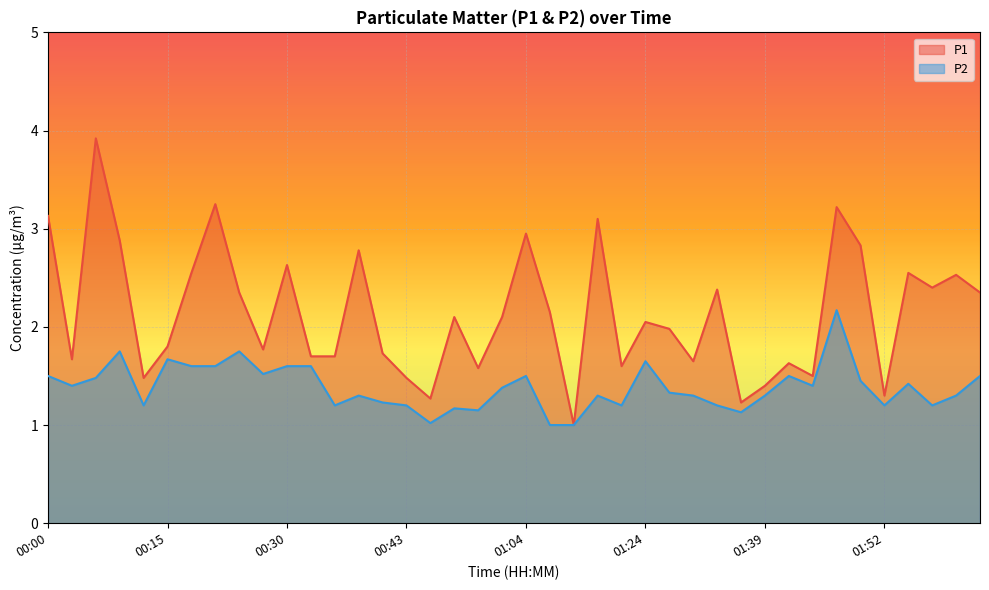

What are all the series names shown in the legend?

P1, P2